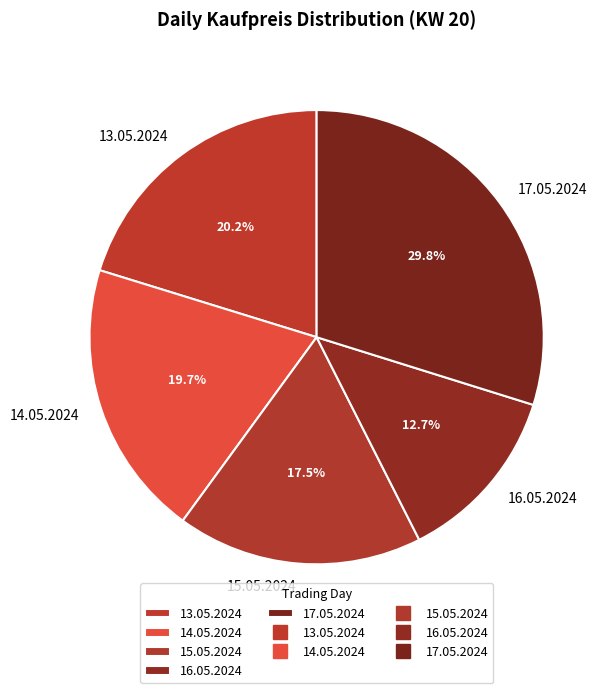

How many slices are in this pie chart?

5